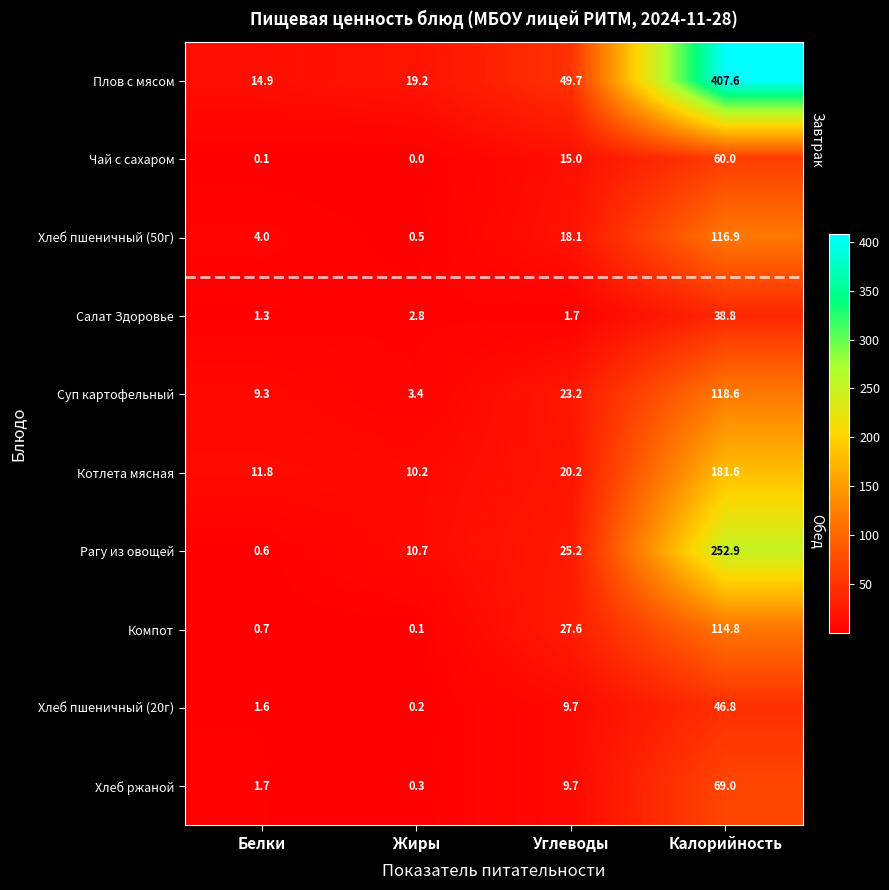

What is the maximum value shown in the chart?

407.6